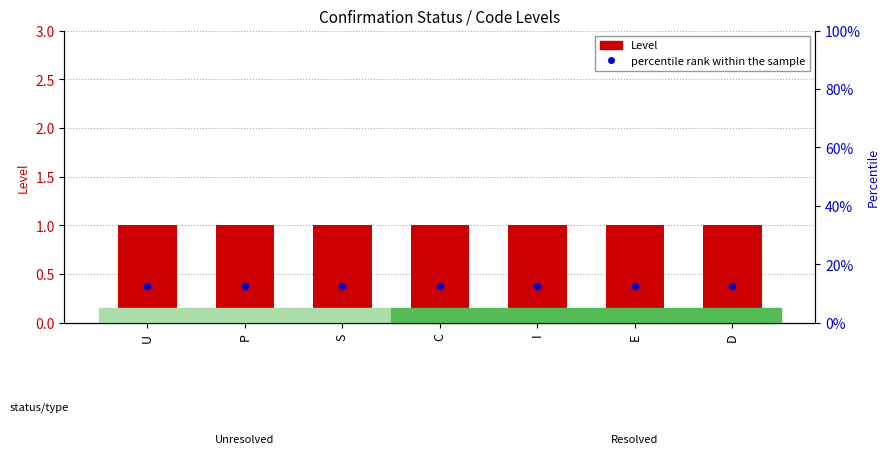

At which category is the sum across all series the highest?

U